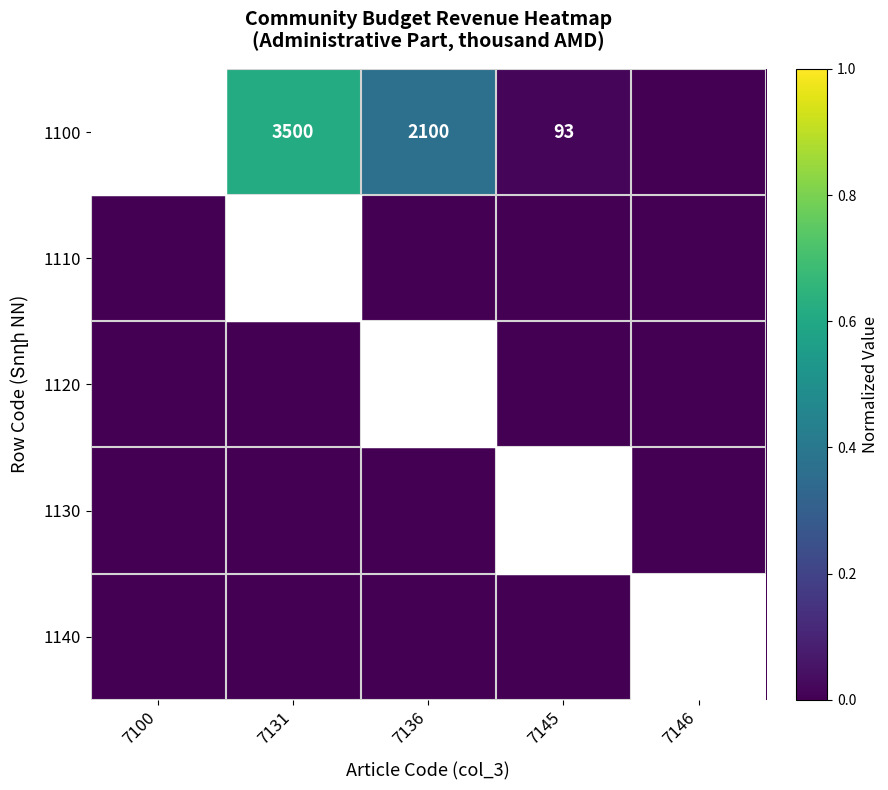

How many data points does each series have?

5